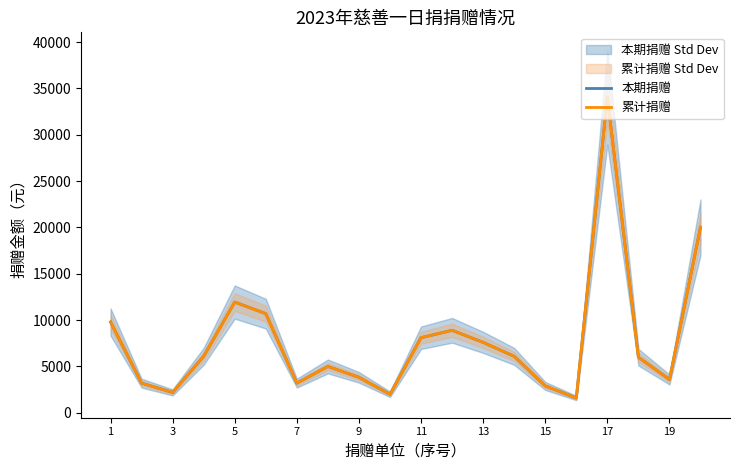

Between 7 and 3, which is larger?

7